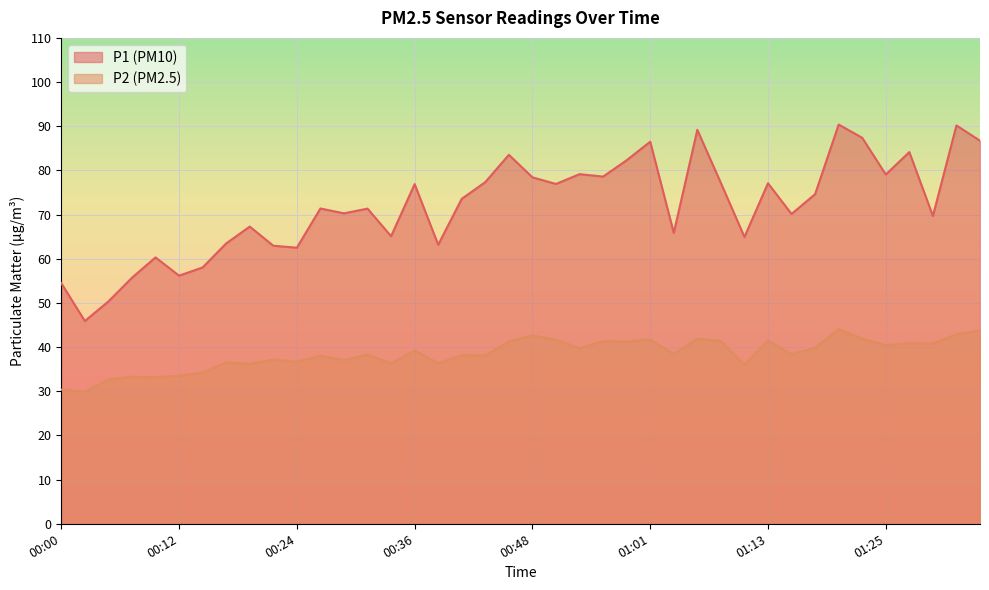

How many values in the P2 series exceed 38?

25